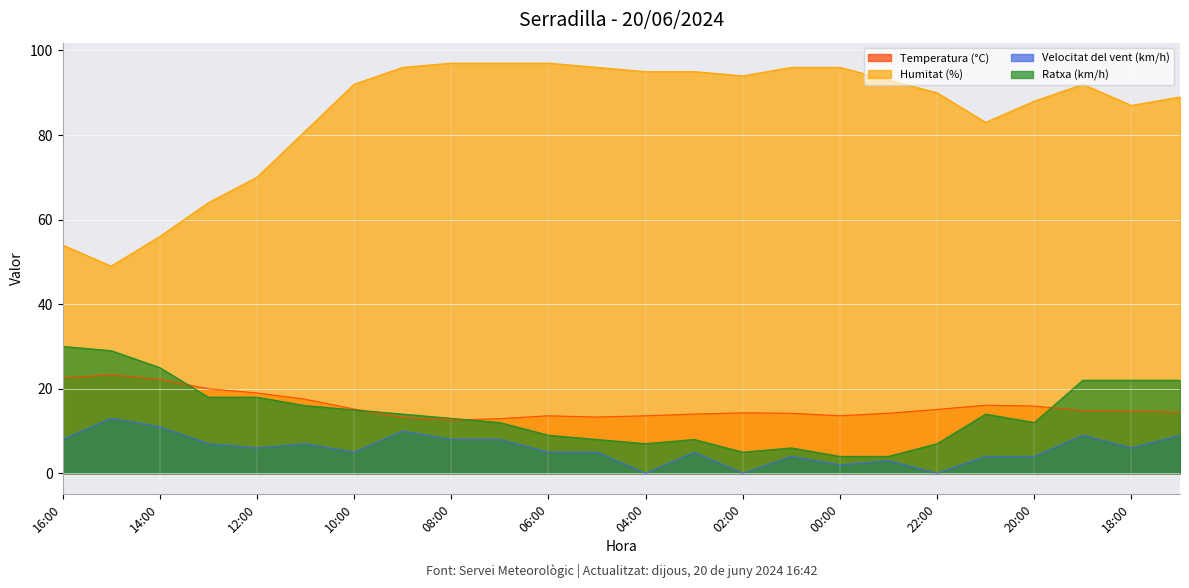

Reading right to left, what are all the values shown in this chart?

Temperatura (°C): 17:00=14.4	18:00=14.7	19:00=14.8	20:00=15.9	21:00=16.1	22:00=15.1	23:00=14.2	00:00=13.6	01:00=14.2	02:00=14.3	03:00=14.0	04:00=13.6	05:00=13.3	06:00=13.6	07:00=12.9	08:00=12.6	09:00=13.2	10:00=15.2	11:00=17.5	12:00=19.0	13:00=20.0	14:00=22.2	15:00=23.3	16:00=22.5
Humitat (%): 17:00=89.0	18:00=87.0	19:00=92.0	20:00=88.0	21:00=83.0	22:00=90.0	23:00=93.0	00:00=96.0	01:00=96.0	02:00=94.0	03:00=95.0	04:00=95.0	05:00=96.0	06:00=97.0	07:00=97.0	08:00=97.0	09:00=96.0	10:00=92.0	11:00=81.0	12:00=70.0	13:00=64.0	14:00=56.0	15:00=49.0	16:00=54.0
Velocitat del vent (km/h): 17:00=9.0	18:00=6.0	19:00=9.0	20:00=4.0	21:00=4.0	22:00=0.0	23:00=3.0	00:00=2.0	01:00=4.0	02:00=0.0	03:00=5.0	04:00=0.0	05:00=5.0	06:00=5.0	07:00=8.0	08:00=8.0	09:00=10.0	10:00=5.0	11:00=7.0	12:00=6.0	13:00=7.0	14:00=11.0	15:00=13.0	16:00=8.0
Ratxa (km/h): 17:00=22.0	18:00=22.0	19:00=22.0	20:00=12.0	21:00=14.0	22:00=7.0	23:00=4.0	00:00=4.0	01:00=6.0	02:00=5.0	03:00=8.0	04:00=7.0	05:00=8.0	06:00=9.0	07:00=12.0	08:00=13.0	09:00=14.0	10:00=15.0	11:00=16.0	12:00=18.0	13:00=18.0	14:00=25.0	15:00=29.0	16:00=30.0